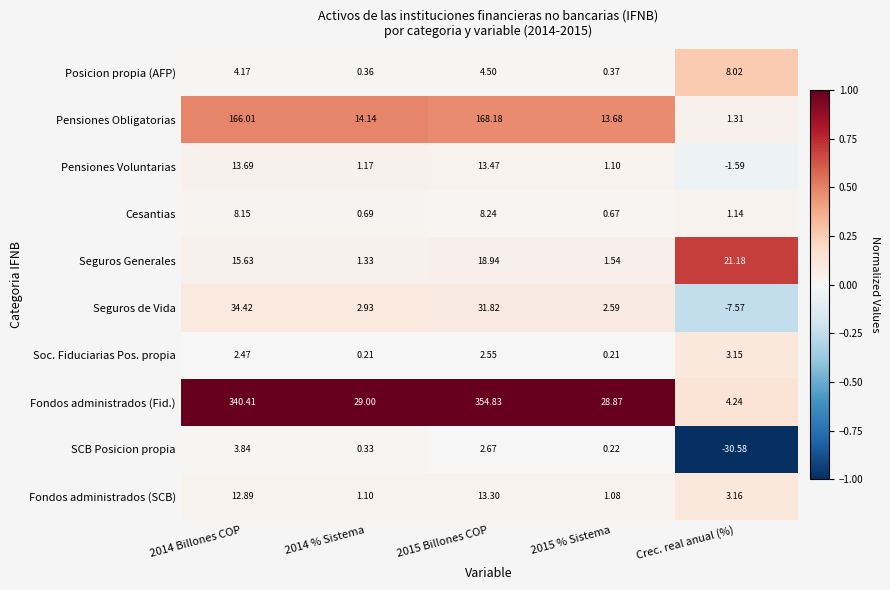

At which category is the sum across all series the highest?

2015 Billones COP